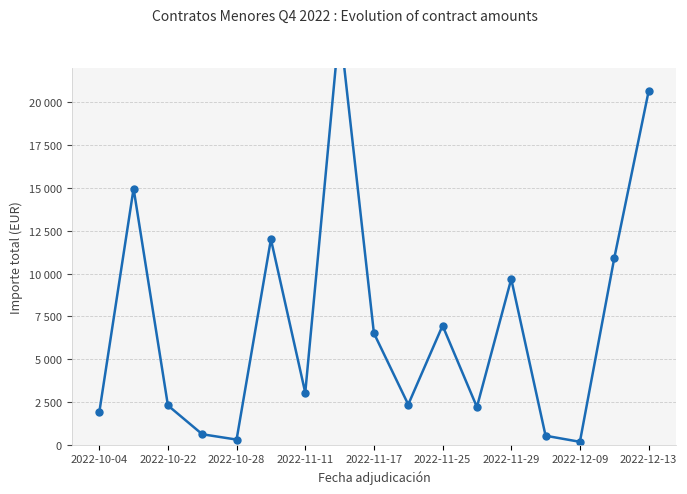

Read the value at 15.

10890.0